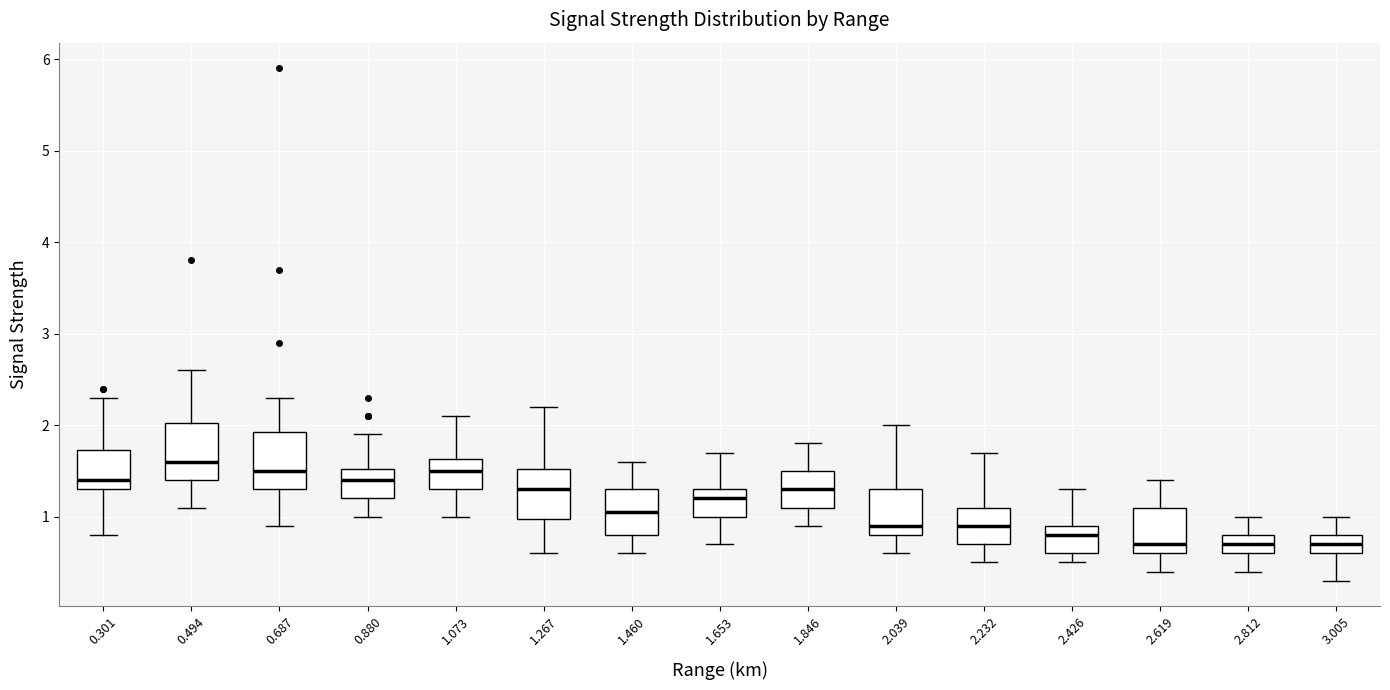

Reading left to right, read every box against the y-axis: the position of its median line, the range the box covers, and the ends of its whiskers. The values are not printed on the chart, so give them approximately, as read against the axis.

0.301: median 1.4, box 1.3 to 1.7, whiskers 0.8 to 2.3
0.494: median 1.6, box 1.4 to 2.0, whiskers 1.1 to 2.6
0.687: median 1.5, box 1.3 to 1.9, whiskers 0.9 to 2.3
0.880: median 1.4, box 1.2 to 1.5, whiskers 1.0 to 1.9
1.073: median 1.5, box 1.3 to 1.6, whiskers 1.0 to 2.1
1.267: median 1.3, box 1.0 to 1.5, whiskers 0.6 to 2.2
1.460: median 1.1, box 0.8 to 1.3, whiskers 0.6 to 1.6
1.653: median 1.2, box 1.0 to 1.3, whiskers 0.7 to 1.7
1.846: median 1.3, box 1.1 to 1.5, whiskers 0.9 to 1.8
2.039: median 0.9, box 0.8 to 1.3, whiskers 0.6 to 2.0
2.232: median 0.9, box 0.7 to 1.1, whiskers 0.5 to 1.7
2.426: median 0.8, box 0.6 to 0.9, whiskers 0.5 to 1.3
2.619: median 0.7, box 0.6 to 1.1, whiskers 0.4 to 1.4
2.812: median 0.7, box 0.6 to 0.8, whiskers 0.4 to 1.0
3.005: median 0.7, box 0.6 to 0.8, whiskers 0.3 to 1.0